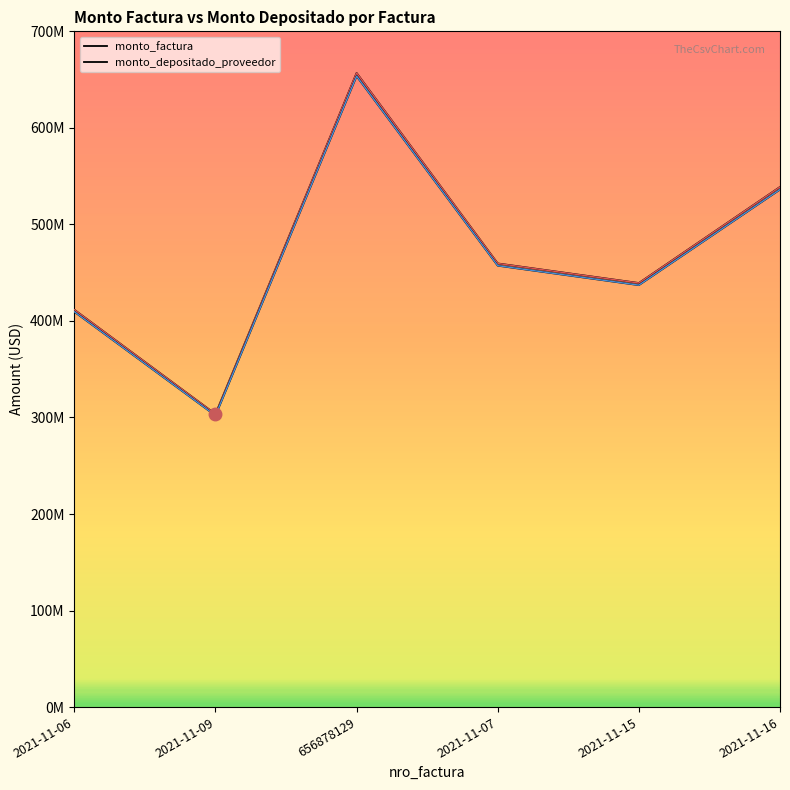

Is this an area chart (filled region under the line)?

No